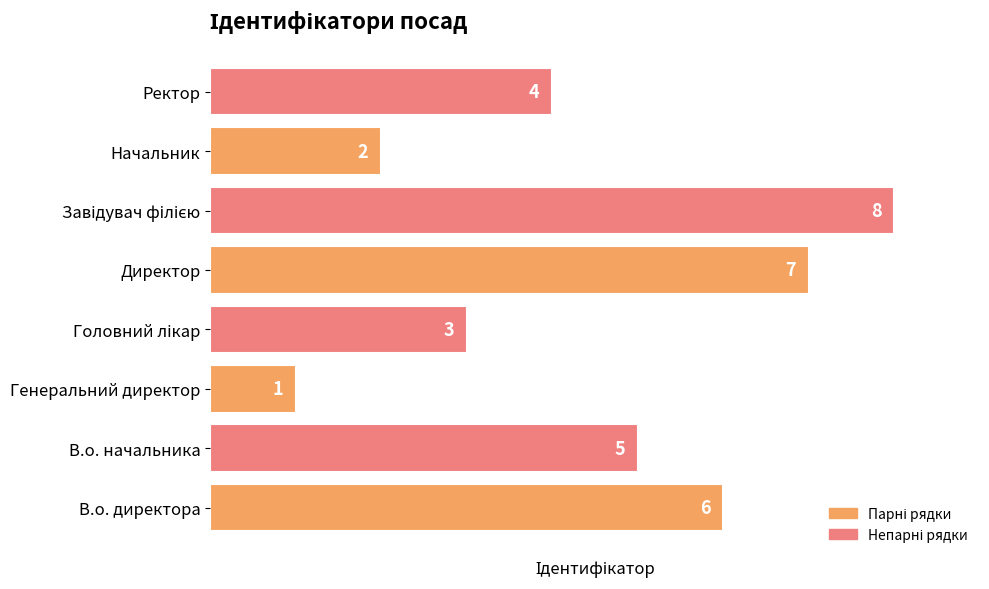

Between Ректор and В.о. директора, which is larger?

В.о. директора